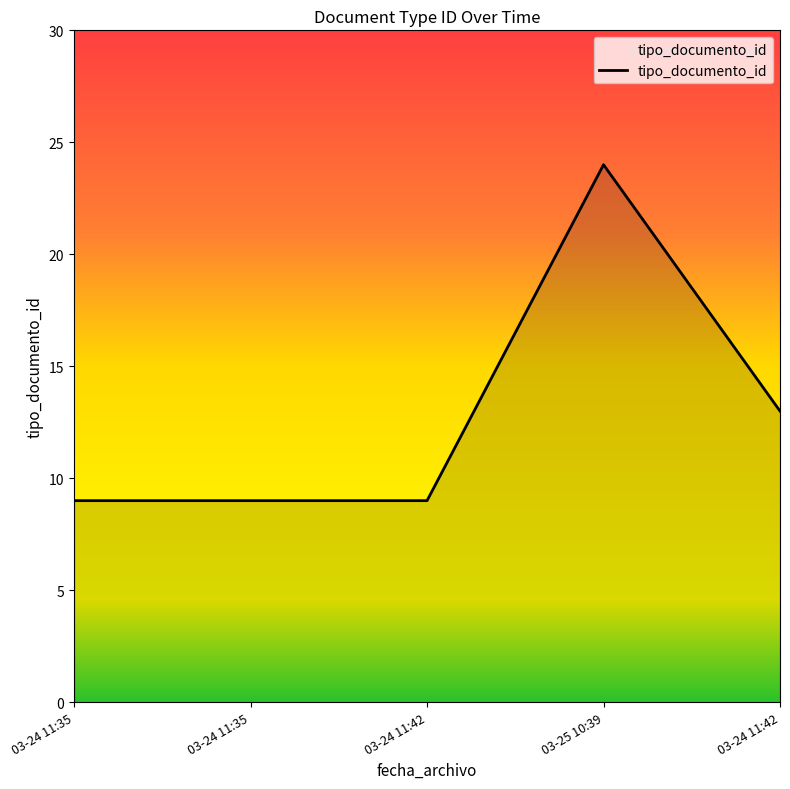

True or false: the data shows 9 at 03-24 11:35.

True